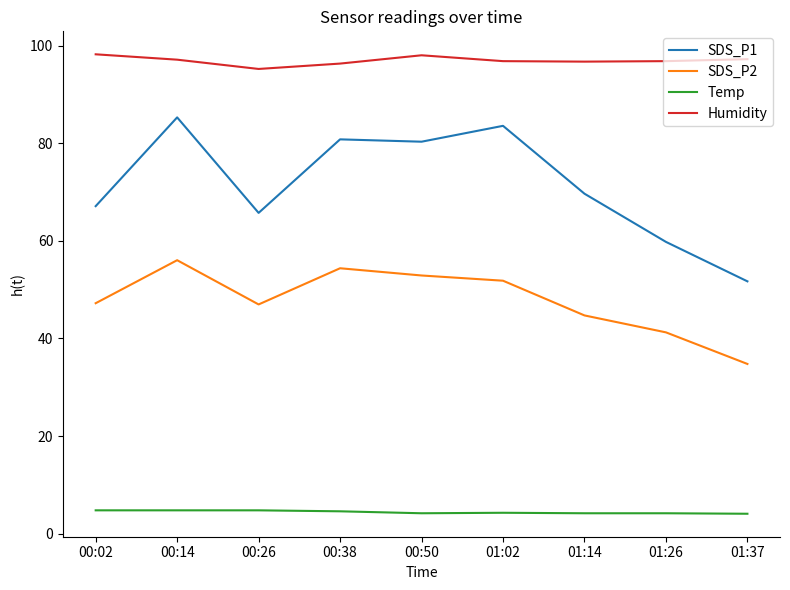

Rank the series by their maximum value, from highest to lowest.

Humidity, SDS_P1, SDS_P2, Temp